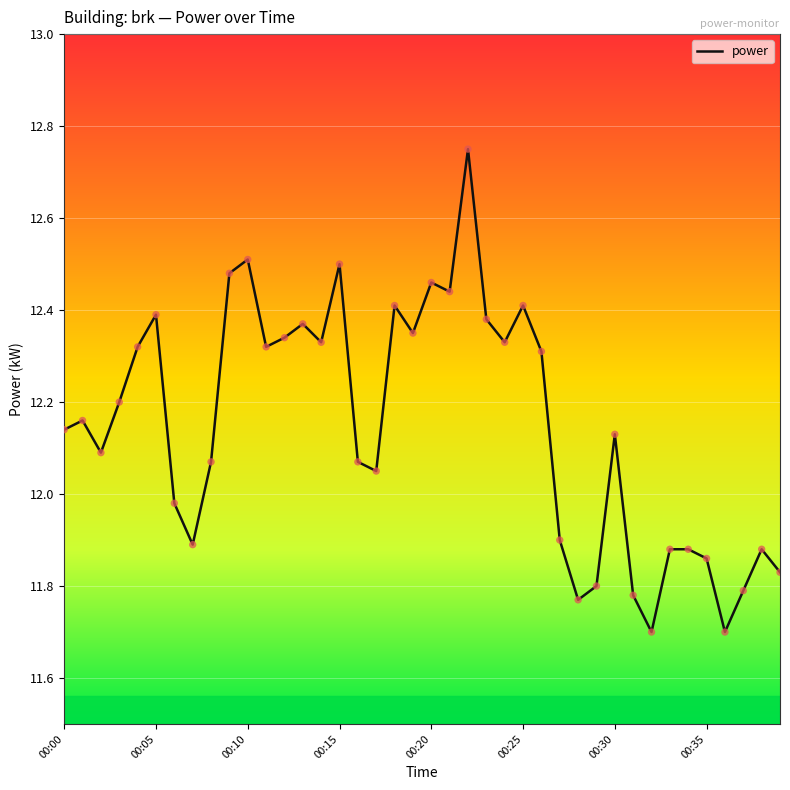

What is the smallest value displayed?

11.7